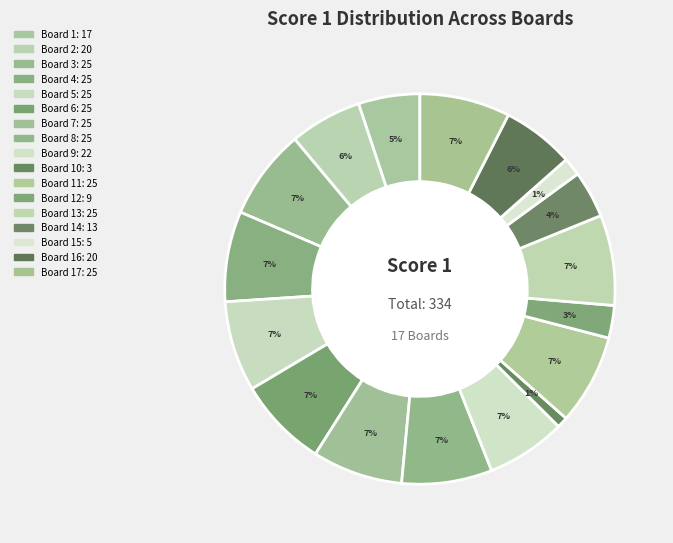

Which slice is the smallest?

Board 10